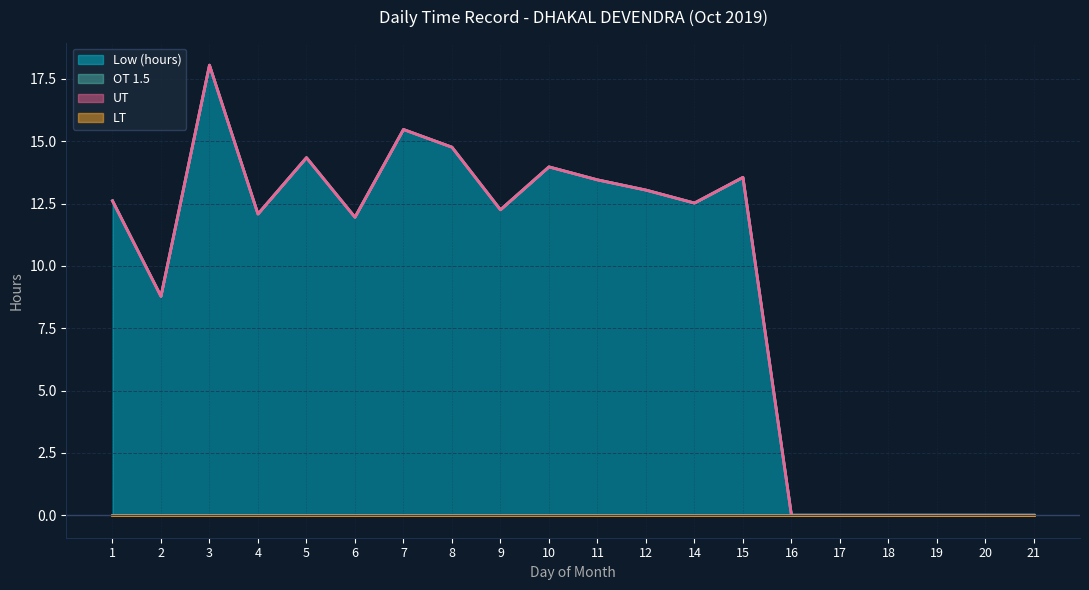

At which category does the chart reach its peak across all series?

3